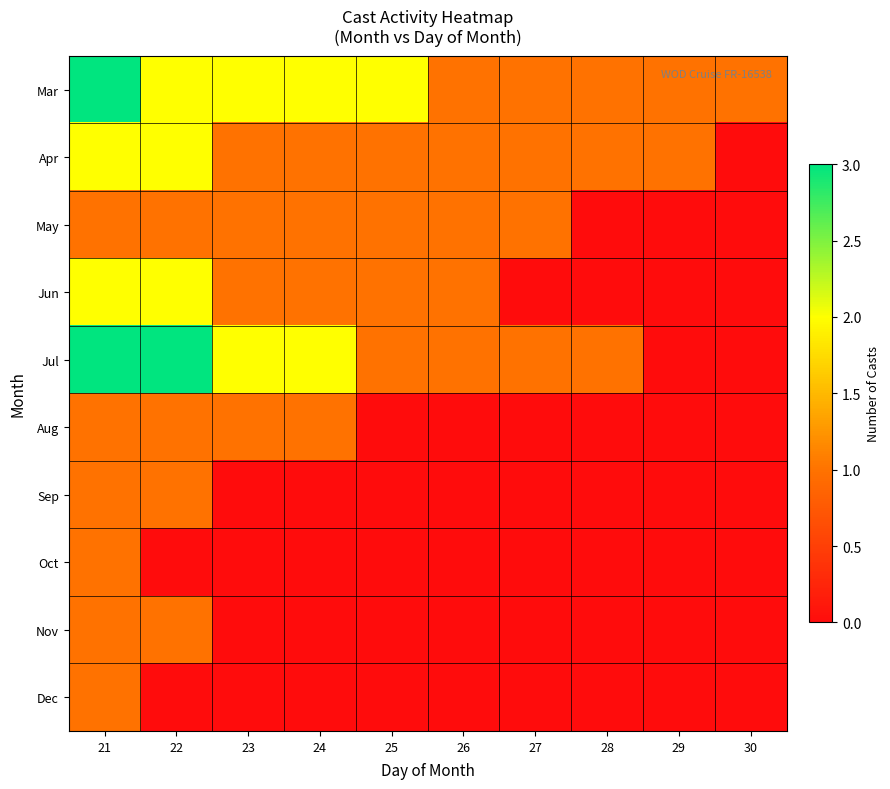

Which category has the highest value across all series?

21